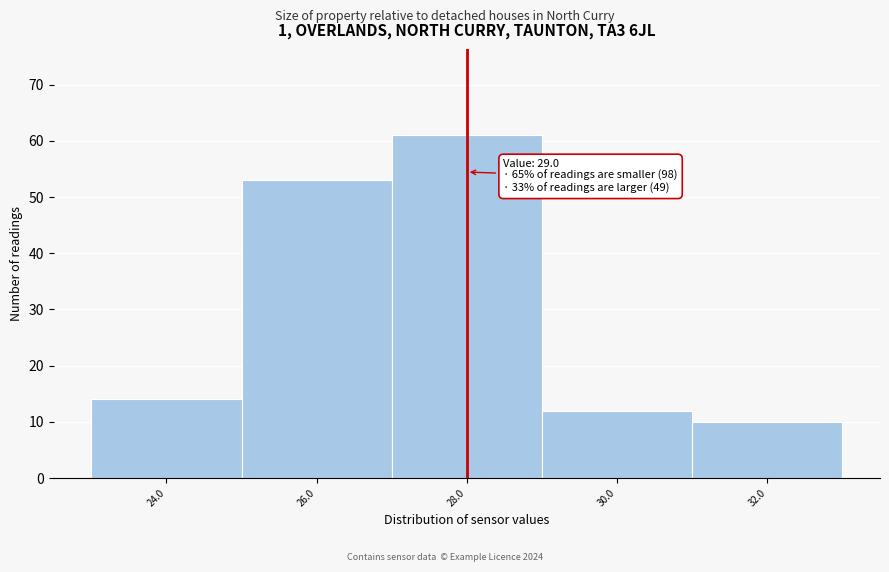

Reading right to left, what are all the values shown in this chart?

32.0=10	30.0=12	28.0=61	26.0=53	24.0=14